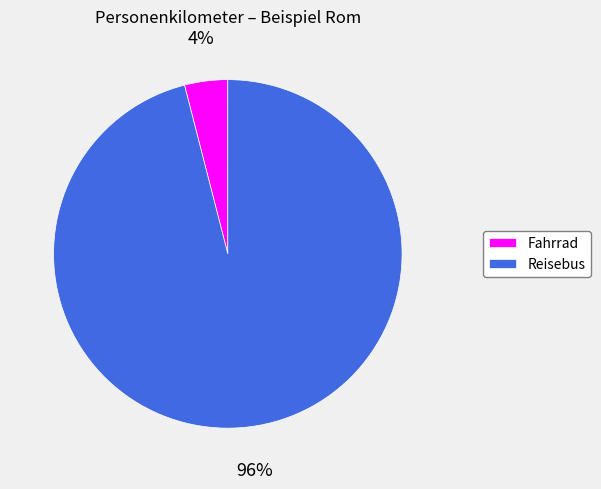

Between Reisebus and Fahrrad, which is larger?

Reisebus